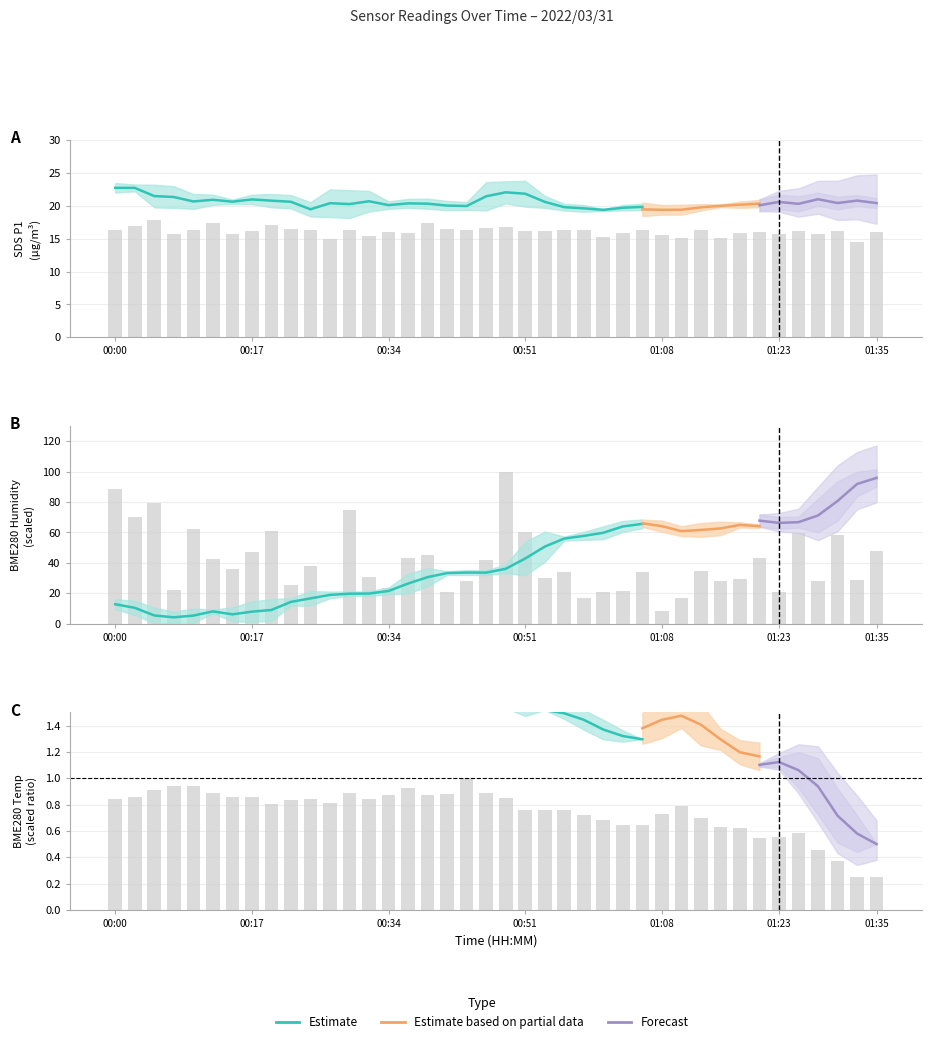

What is the difference between the second highest and minimum values in the BME280_temperature series?

0.7